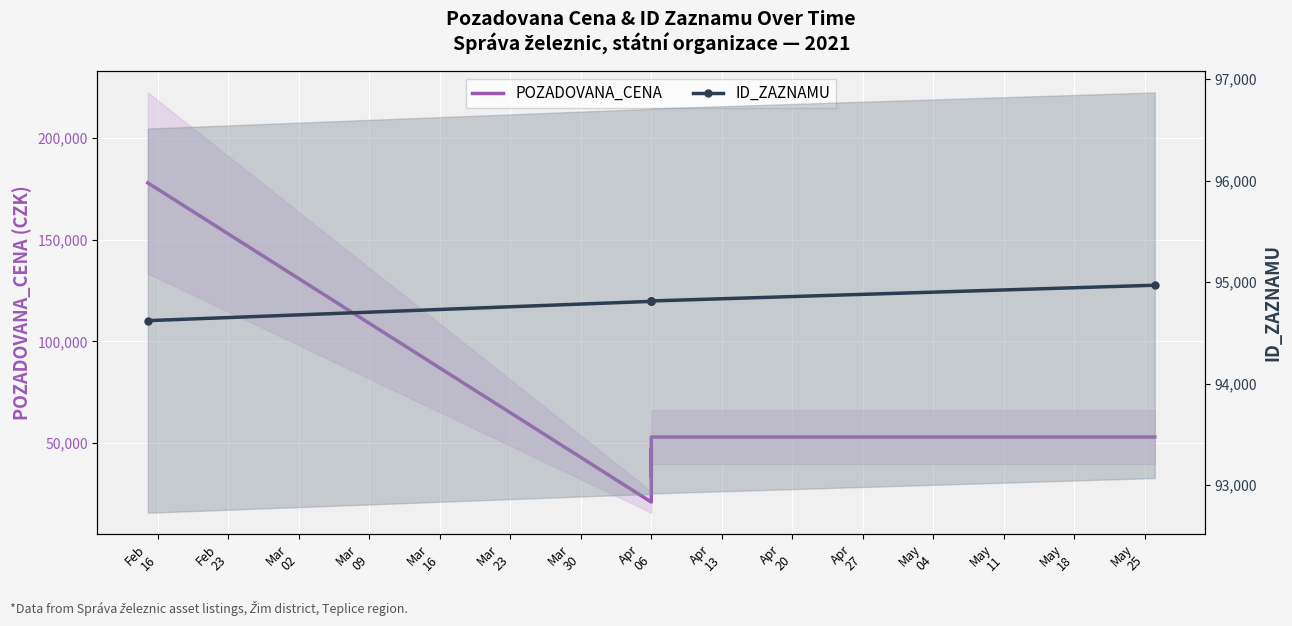

Is it true that ID_ZAZNAMU equals 56494 at Apr 06?

False